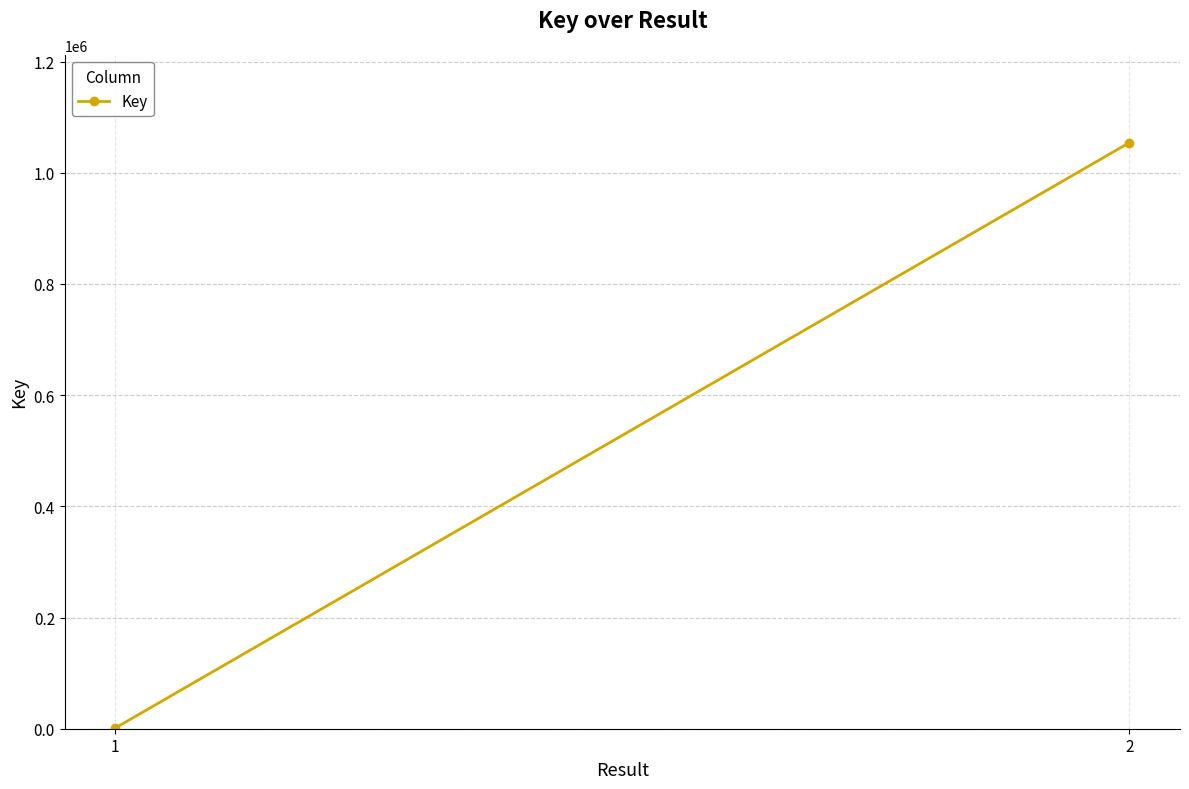

Reading left to right, extract all data points from this chart.

1349	1054038